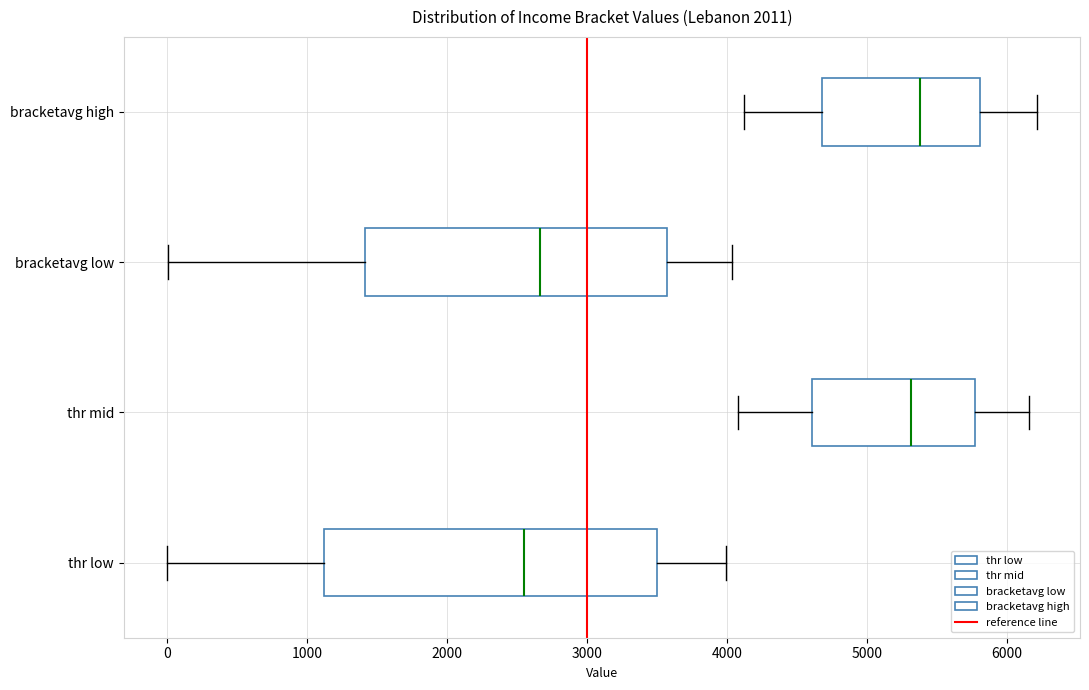

Which box is the widest, from its left edge to its right edge?

thr low